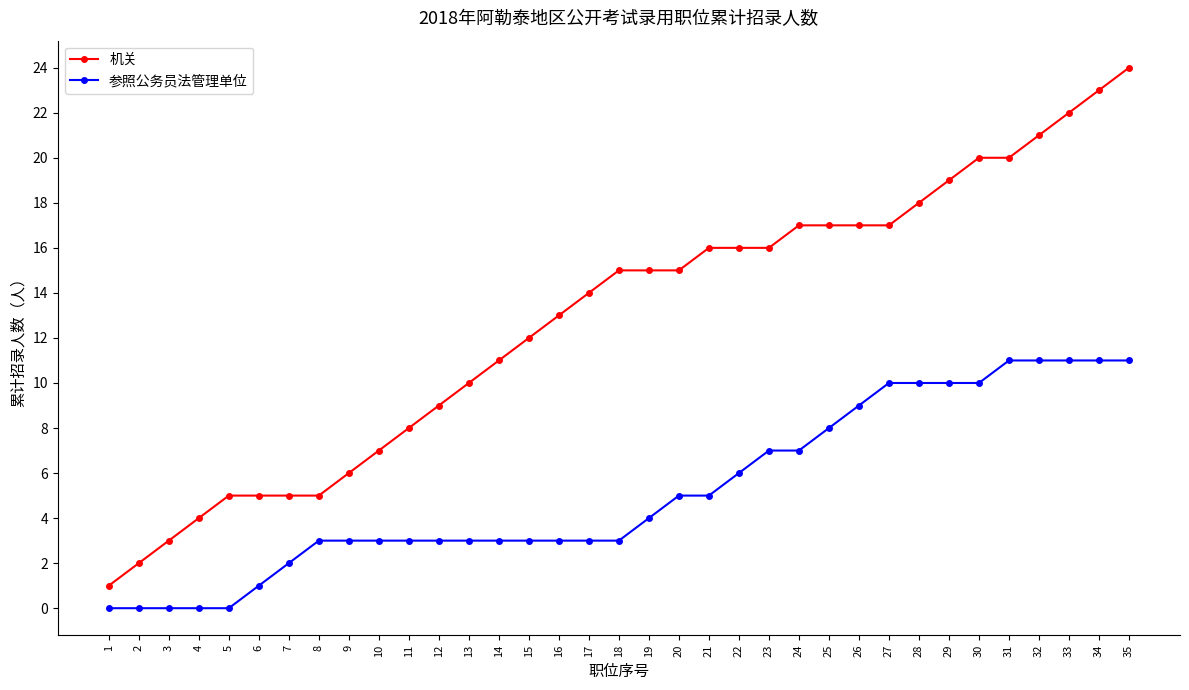

Rank the series by their average value, from highest to lowest.

机关, 参照公务员法管理单位